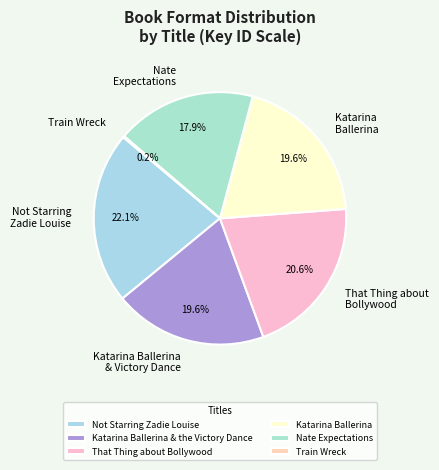

How many segments does this pie chart have?

6